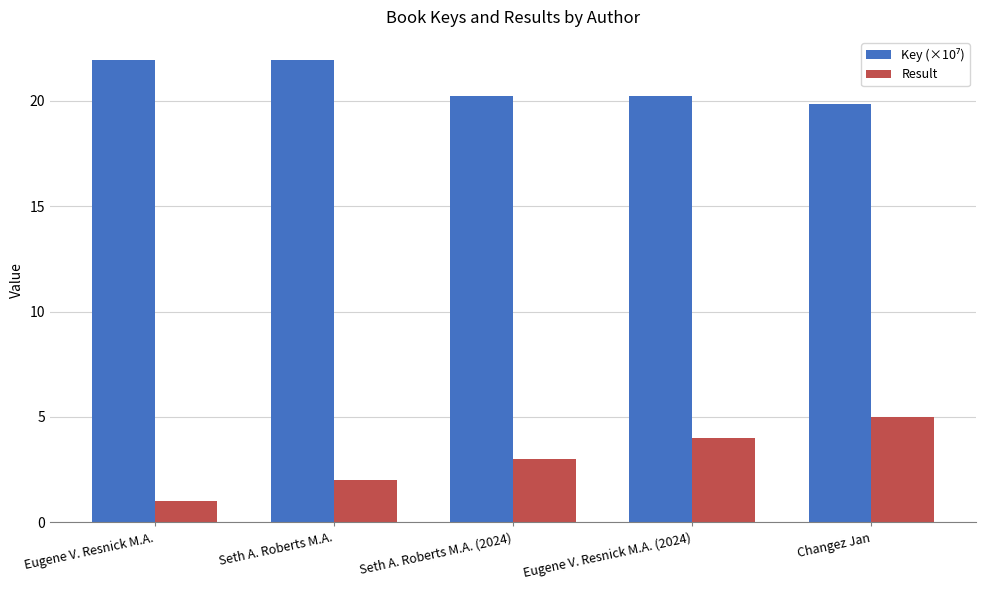

At how many categories does at least one series exceed 14?

5